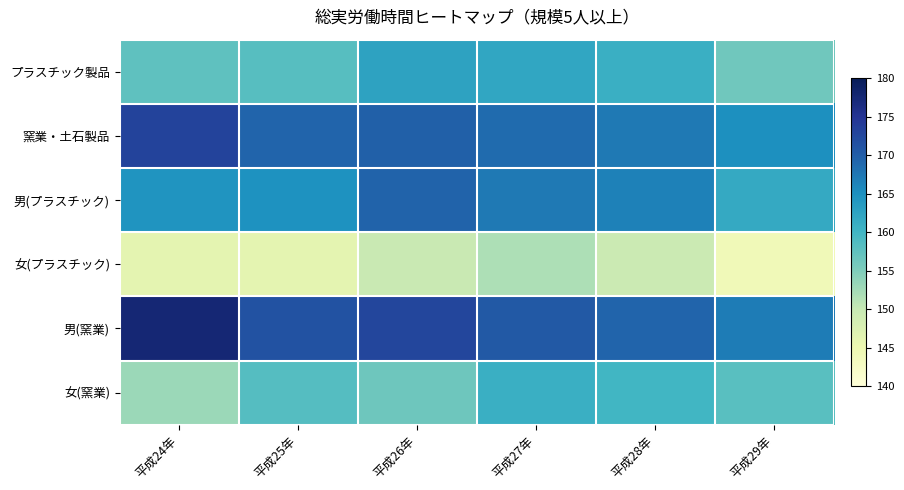

At how many categories does at least one series exceed 150?

6